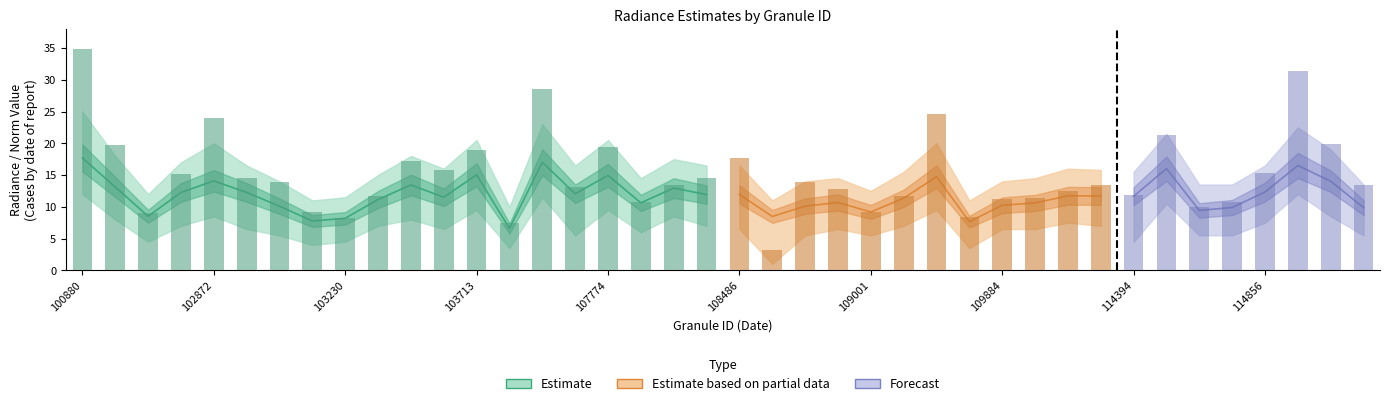

Does the chart contain any negative values?

No